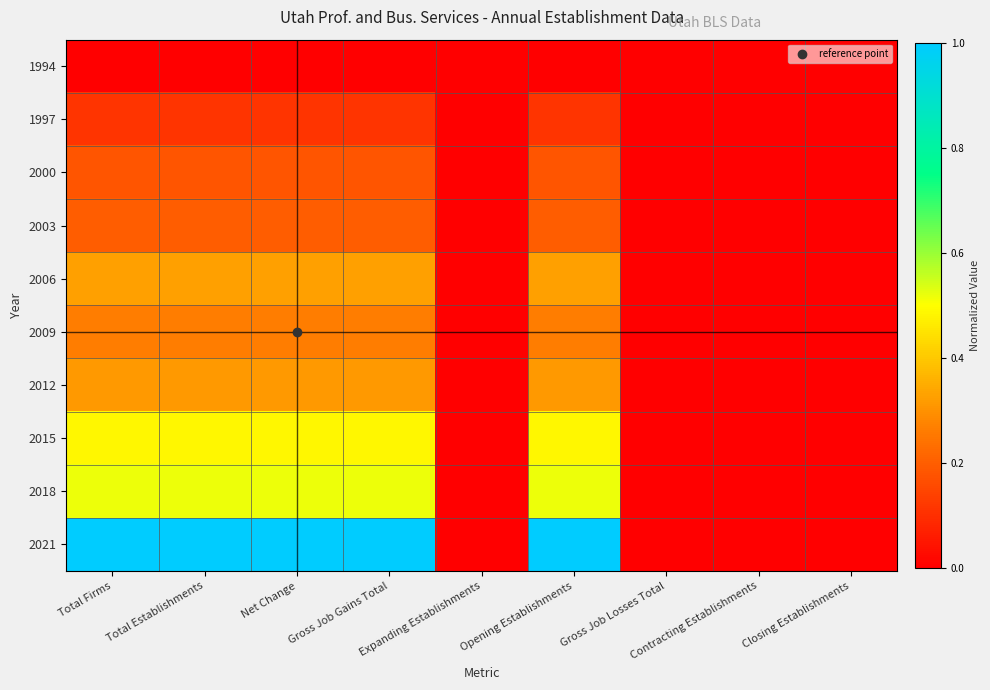

Reading left to right, transcribe all the data shown in this chart.

1994: Total Firms=0.0	Total Establishments=0.0	Net Change=0.0	Gross Job Gains Total=0.0	Expanding Establishments=0.0	Opening Establishments=0.0	Gross Job Losses Total=0.0	Contracting Establishments=0.0	Closing Establishments=0.0
1997: Total Firms=0.1	Total Establishments=0.1	Net Change=0.1	Gross Job Gains Total=0.1	Expanding Establishments=0.0	Opening Establishments=0.1	Gross Job Losses Total=0.0	Contracting Establishments=0.0	Closing Establishments=0.0
2000: Total Firms=0.2	Total Establishments=0.2	Net Change=0.2	Gross Job Gains Total=0.2	Expanding Establishments=0.0	Opening Establishments=0.2	Gross Job Losses Total=0.0	Contracting Establishments=0.0	Closing Establishments=0.0
2003: Total Firms=0.2	Total Establishments=0.2	Net Change=0.2	Gross Job Gains Total=0.2	Expanding Establishments=0.0	Opening Establishments=0.2	Gross Job Losses Total=0.0	Contracting Establishments=0.0	Closing Establishments=0.0
2006: Total Firms=0.3	Total Establishments=0.3	Net Change=0.3	Gross Job Gains Total=0.3	Expanding Establishments=0.0	Opening Establishments=0.3	Gross Job Losses Total=0.0	Contracting Establishments=0.0	Closing Establishments=0.0
2009: Total Firms=0.3	Total Establishments=0.3	Net Change=0.3	Gross Job Gains Total=0.3	Expanding Establishments=0.0	Opening Establishments=0.3	Gross Job Losses Total=0.0	Contracting Establishments=0.0	Closing Establishments=0.0
2012: Total Firms=0.3	Total Establishments=0.3	Net Change=0.3	Gross Job Gains Total=0.3	Expanding Establishments=0.0	Opening Establishments=0.3	Gross Job Losses Total=0.0	Contracting Establishments=0.0	Closing Establishments=0.0
2015: Total Firms=0.5	Total Establishments=0.5	Net Change=0.5	Gross Job Gains Total=0.5	Expanding Establishments=0.0	Opening Establishments=0.5	Gross Job Losses Total=0.0	Contracting Establishments=0.0	Closing Establishments=0.0
2018: Total Firms=0.5	Total Establishments=0.5	Net Change=0.5	Gross Job Gains Total=0.5	Expanding Establishments=0.0	Opening Establishments=0.5	Gross Job Losses Total=0.0	Contracting Establishments=0.0	Closing Establishments=0.0
2021: Total Firms=1.0	Total Establishments=1.0	Net Change=1.0	Gross Job Gains Total=1.0	Expanding Establishments=0.0	Opening Establishments=1.0	Gross Job Losses Total=0.0	Contracting Establishments=0.0	Closing Establishments=0.0